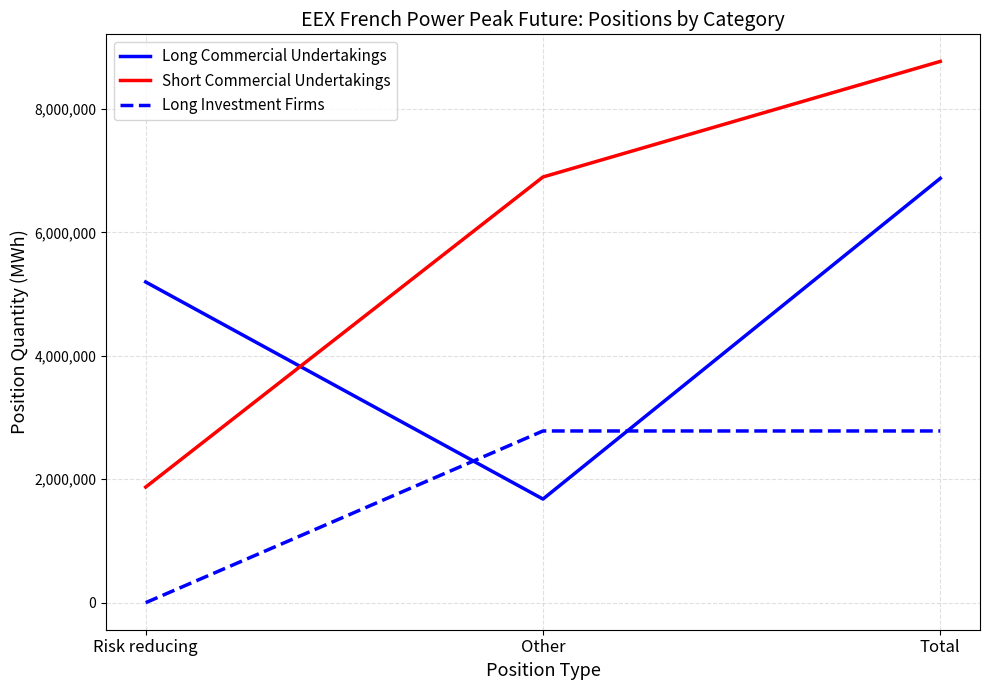

What is the sum of all Long Commercial Undertakings values?

13753368